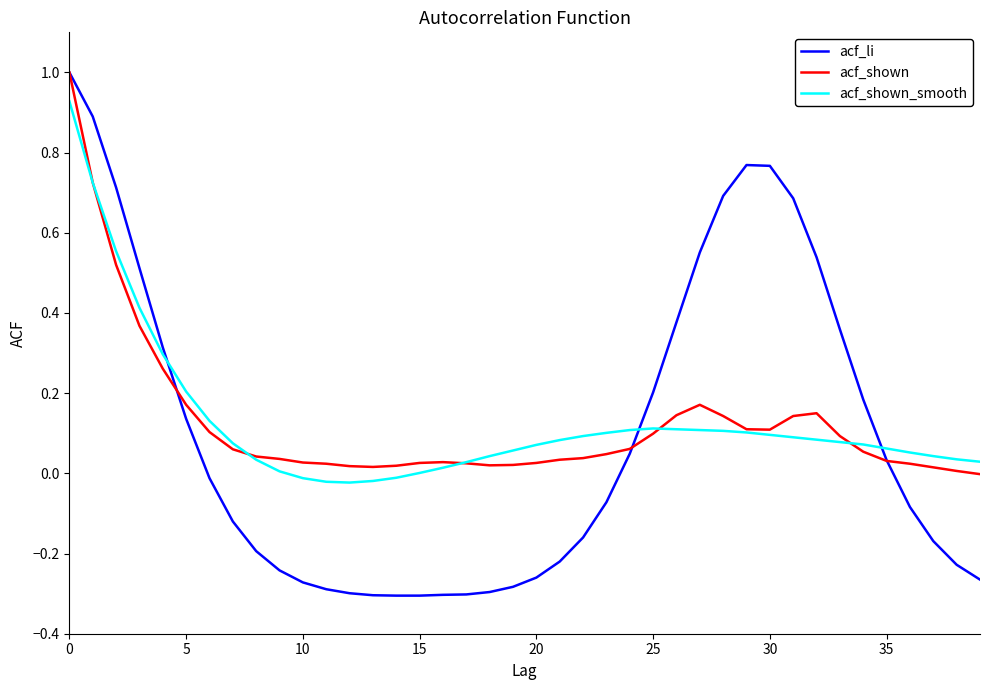

What is the highest value of the acf_li series?

1.0